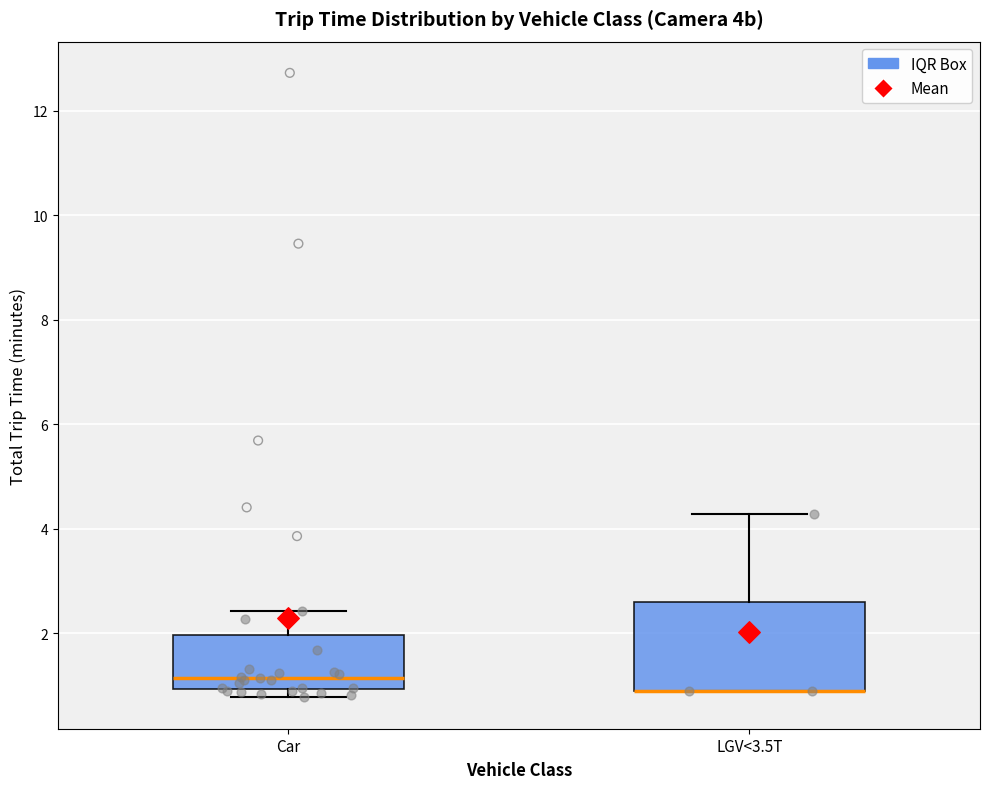

Comparing the boxes themselves (not the whiskers), which one is the tallest?

LGV<3.5T